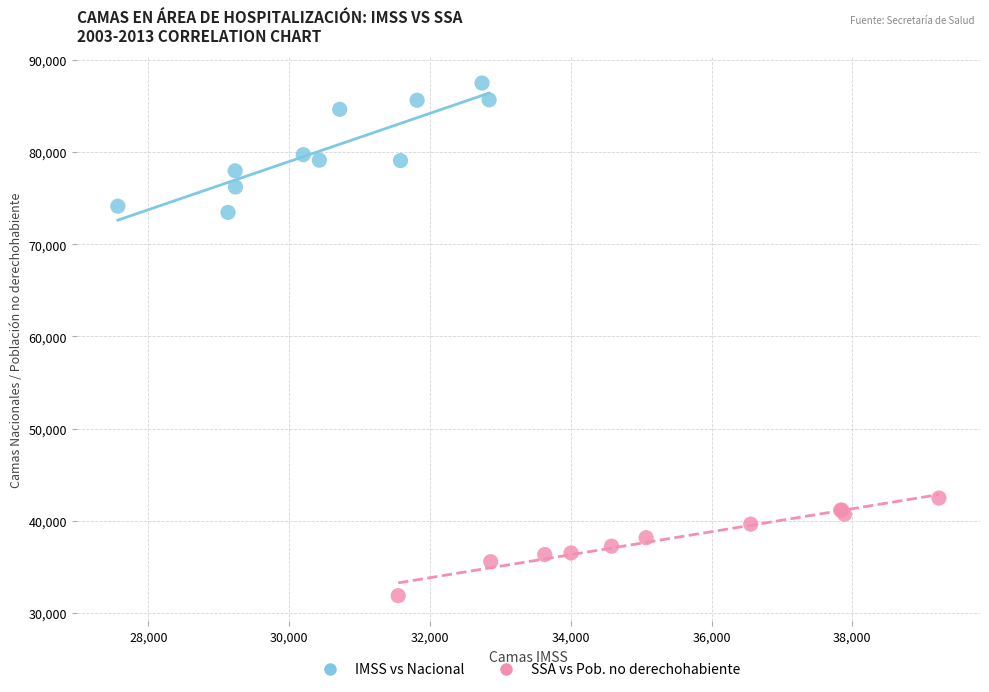

Which series reaches the minimum Y coordinate?

SSA vs Pob. no derechohabiente